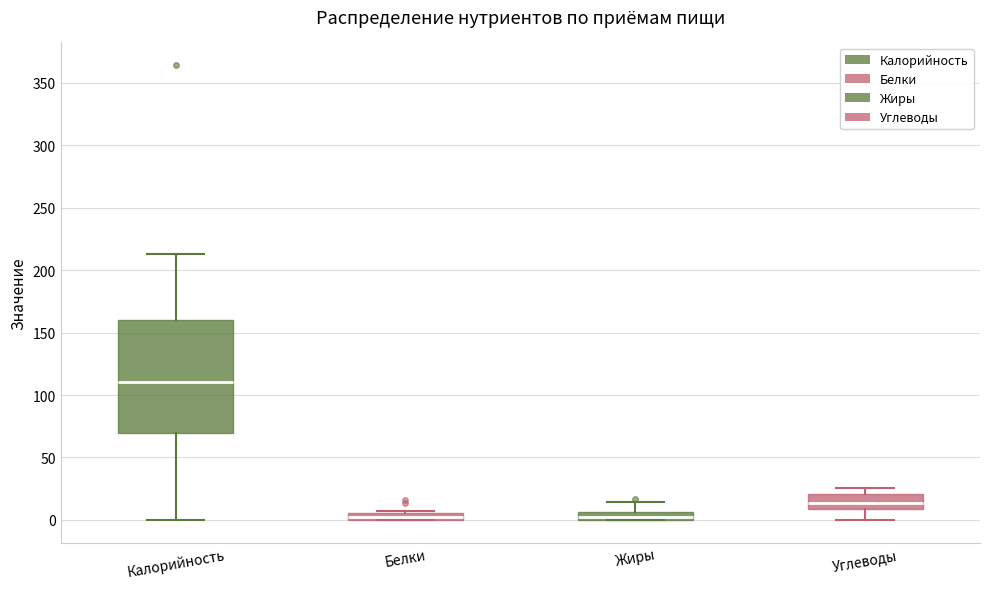

Which box's median line is the highest?

Калорийность